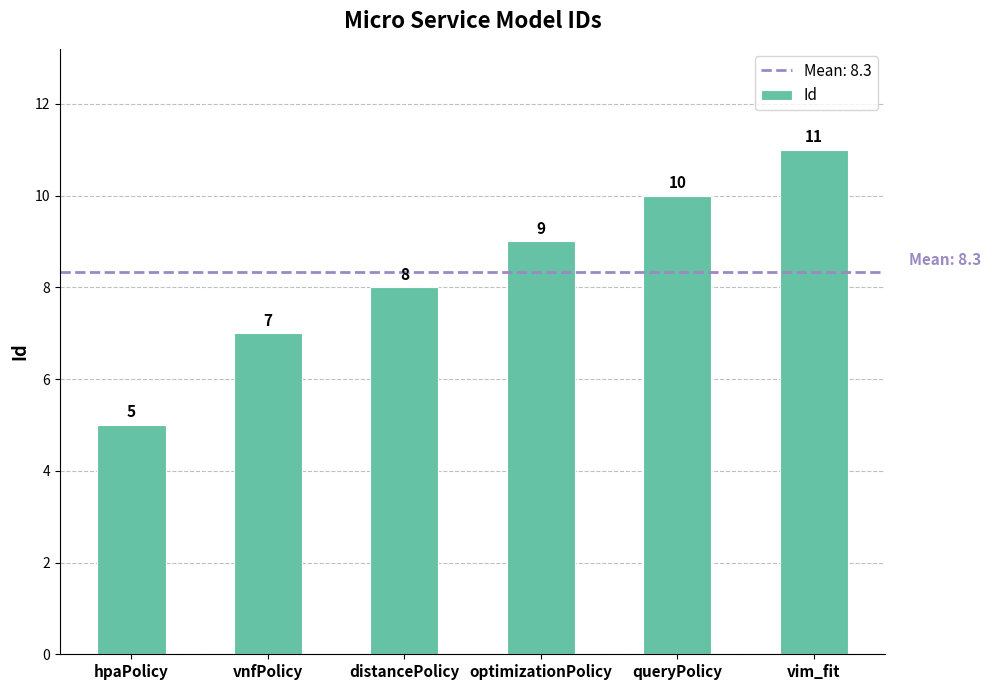

What position from the right is optimizationPolicy?

3